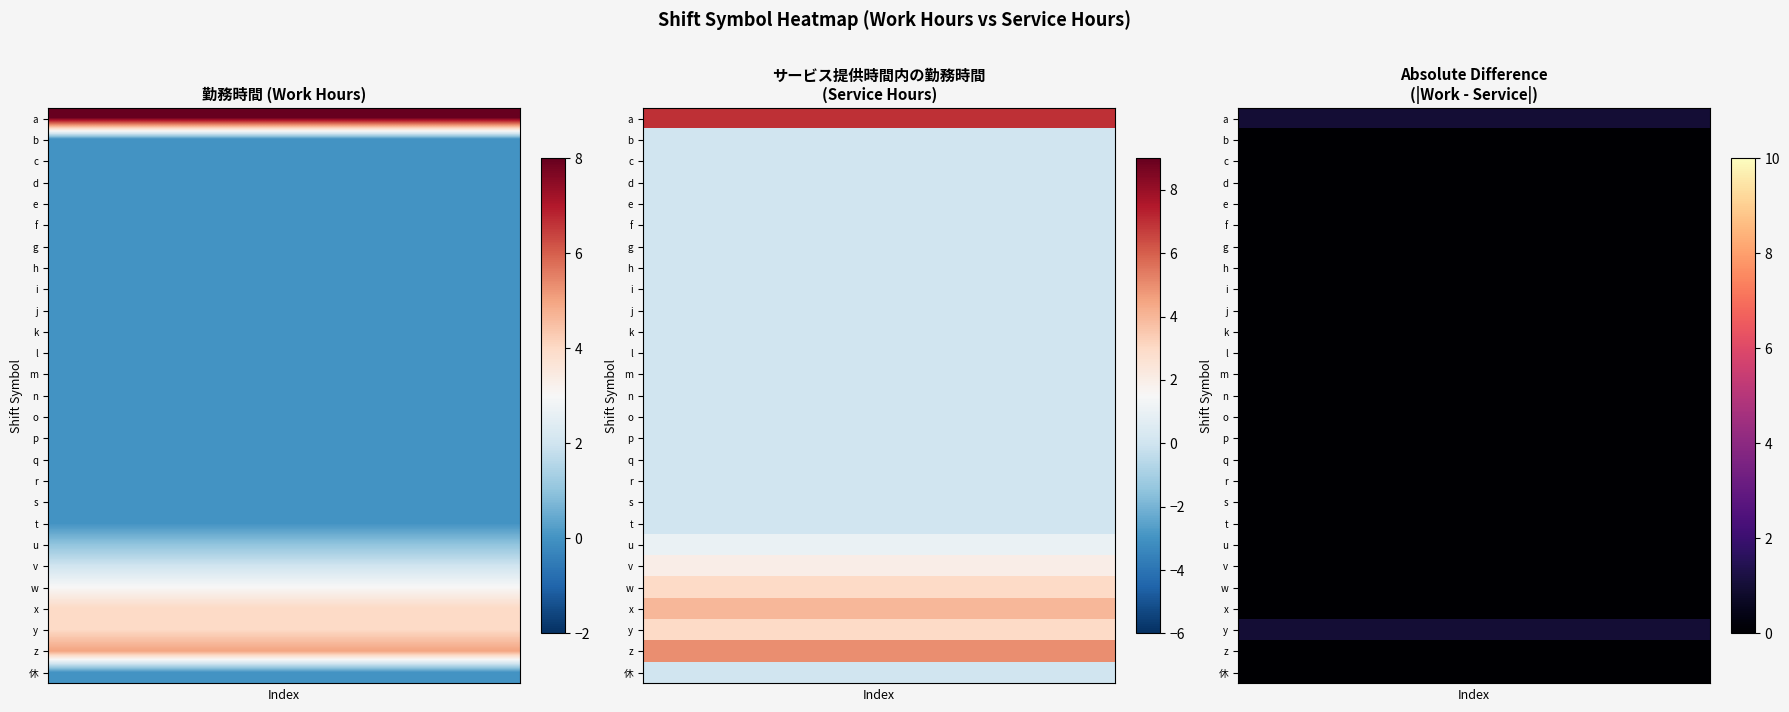

What is the maximum value shown in the chart?

1